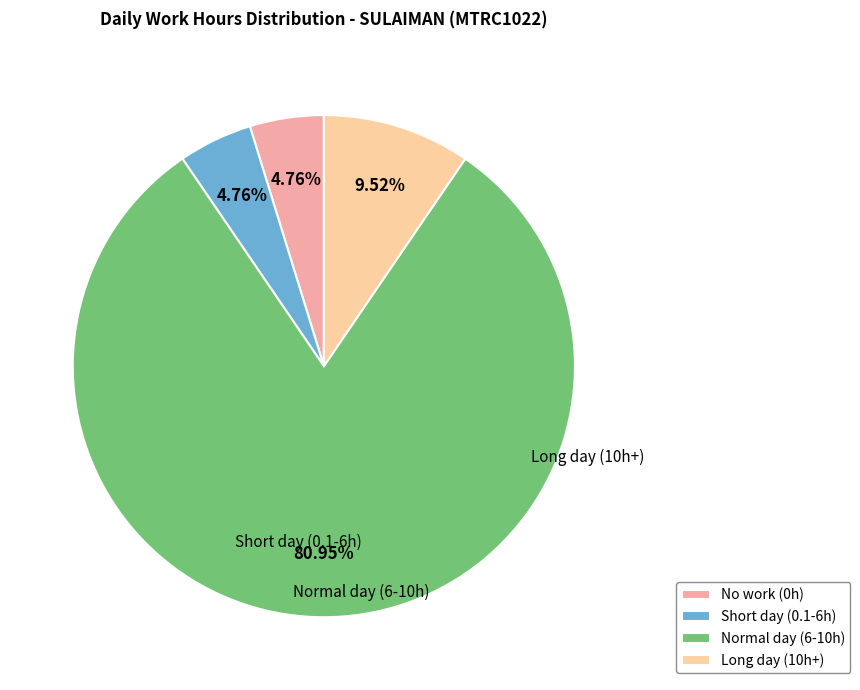

Count the number of slices in the pie.

4